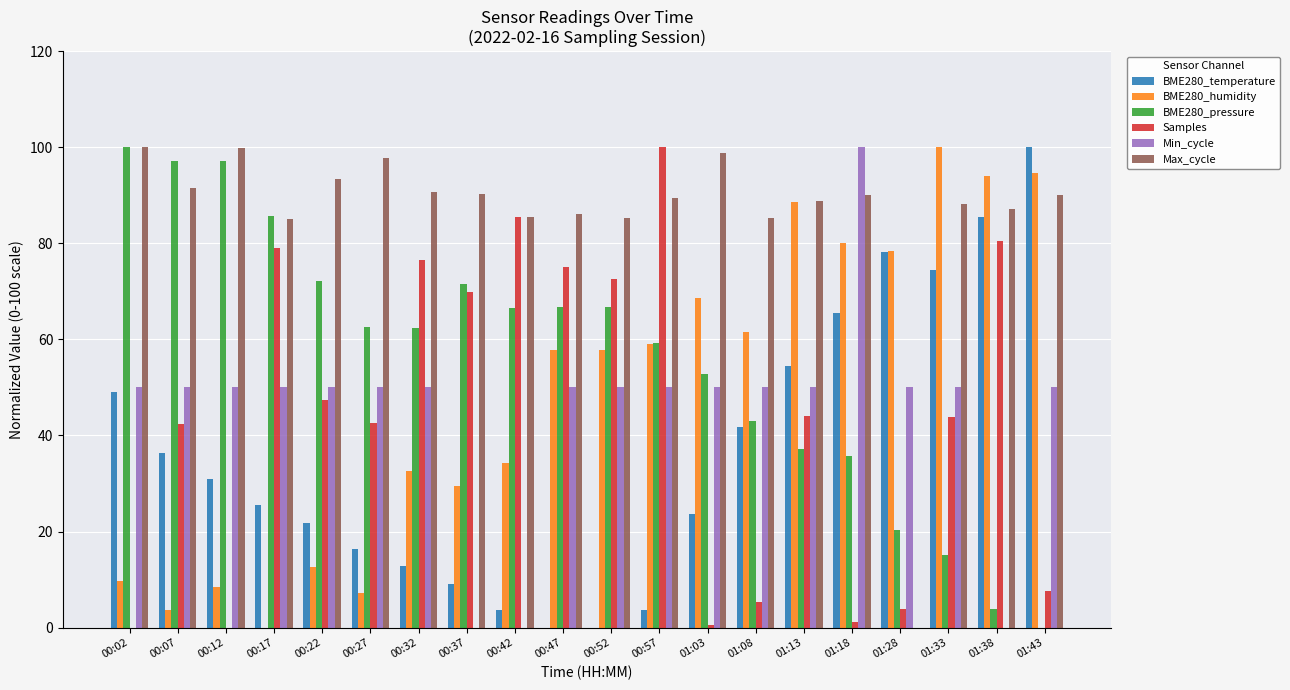

What is the highest value of the Max_cycle series?

100.0